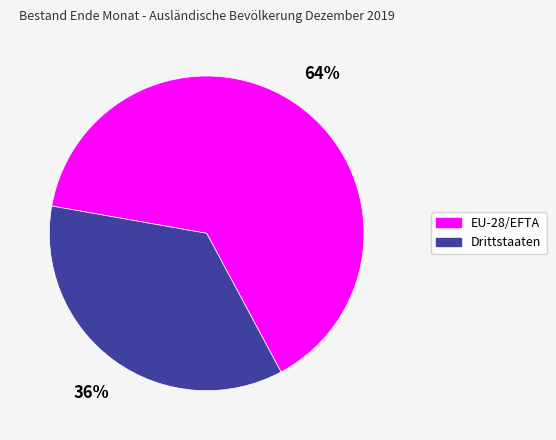

To the nearest percent, what is the average slice percentage?

50%